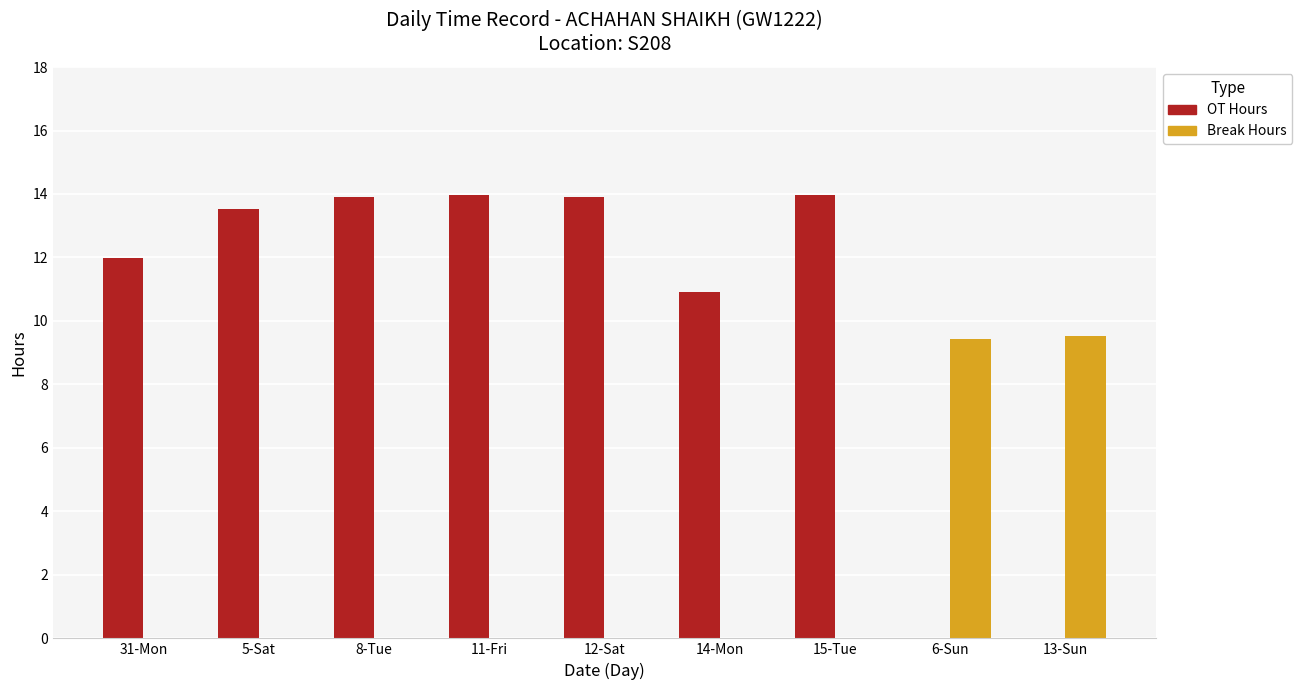

What are all the series names shown in the legend?

OT Hours, Break Hours